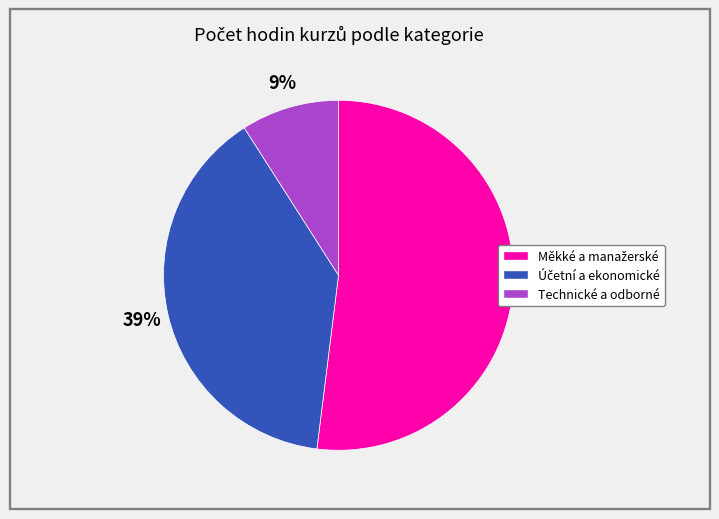

To the nearest percent, what is the average slice percentage?

33%